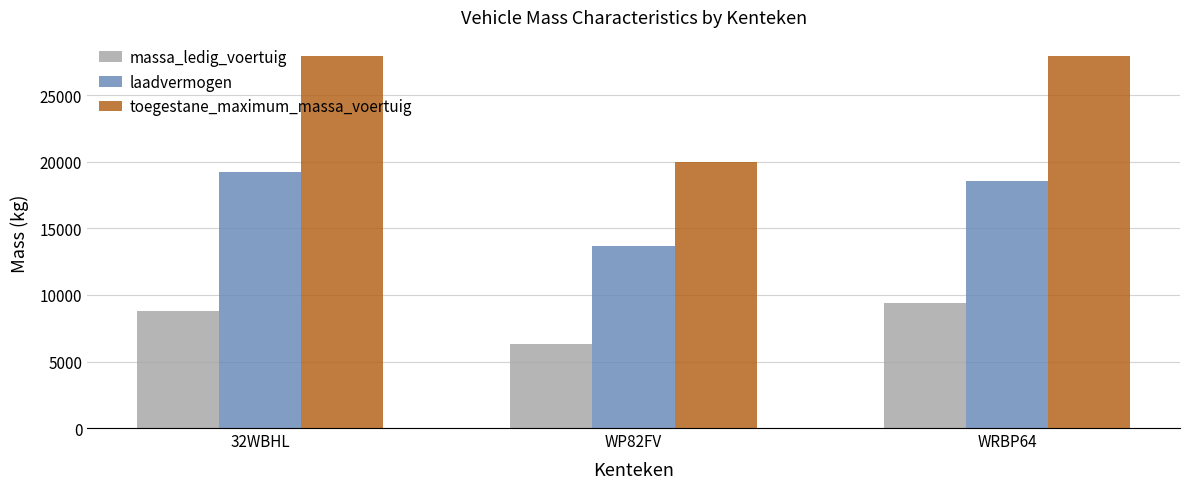

Read the toegestane_maximum_massa_voertuig value at WP82FV, to the nearest 50.

20000